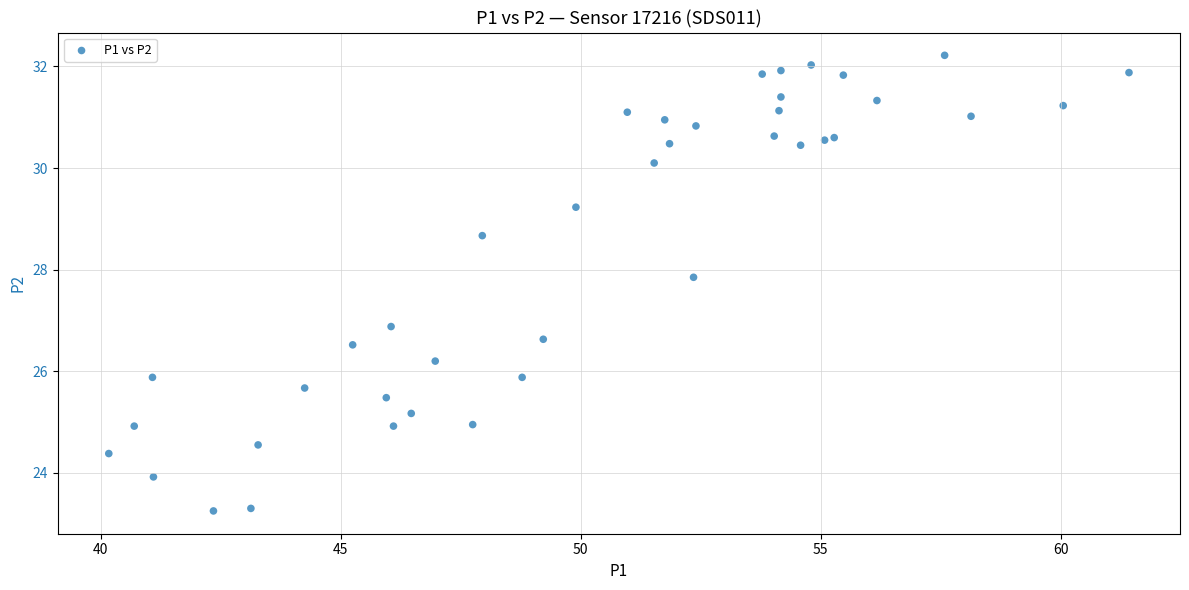

What Y value in the scatter plot is closest to 27?

26.9